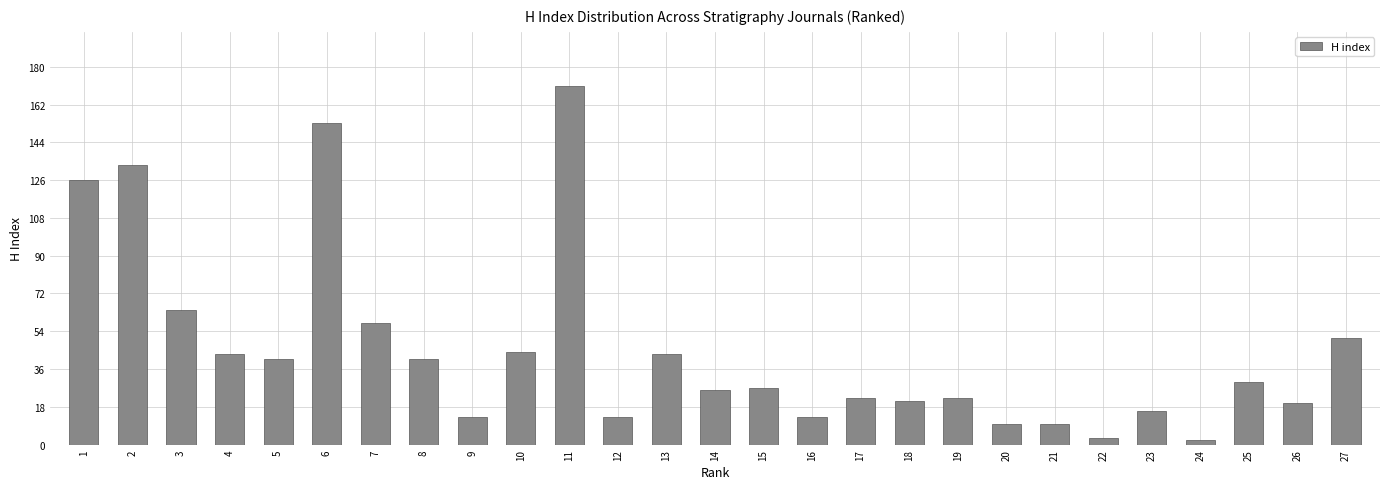

Reading left to right, extract all data points from this chart.

126	133	64	43	41	153	58	41	13	44	171	13	43	26	27	13	22	21	22	10	10	3	16	2	30	20	51